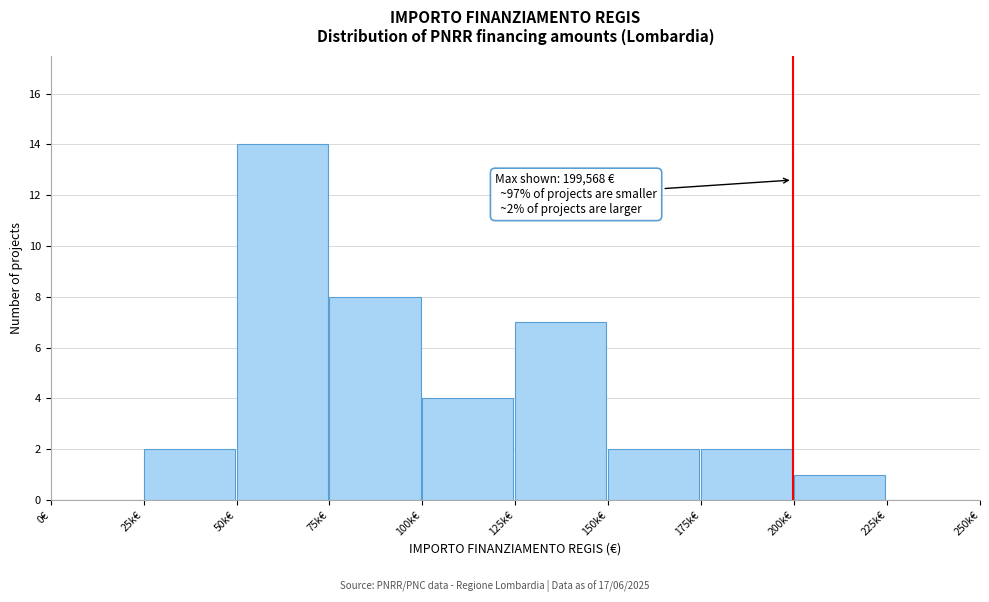

Reading left to right, extract all data points from this chart.

0€=0	25k€=2	50k€=14	75k€=8	100k€=4	125k€=7	150k€=2	175k€=2	200k€=1	225k€=0